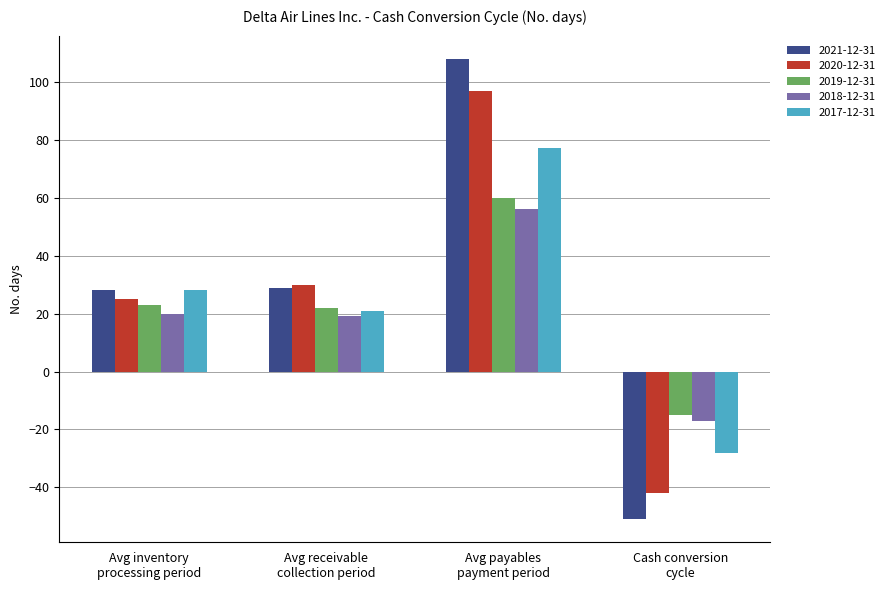

How many groups of bars are there?

4